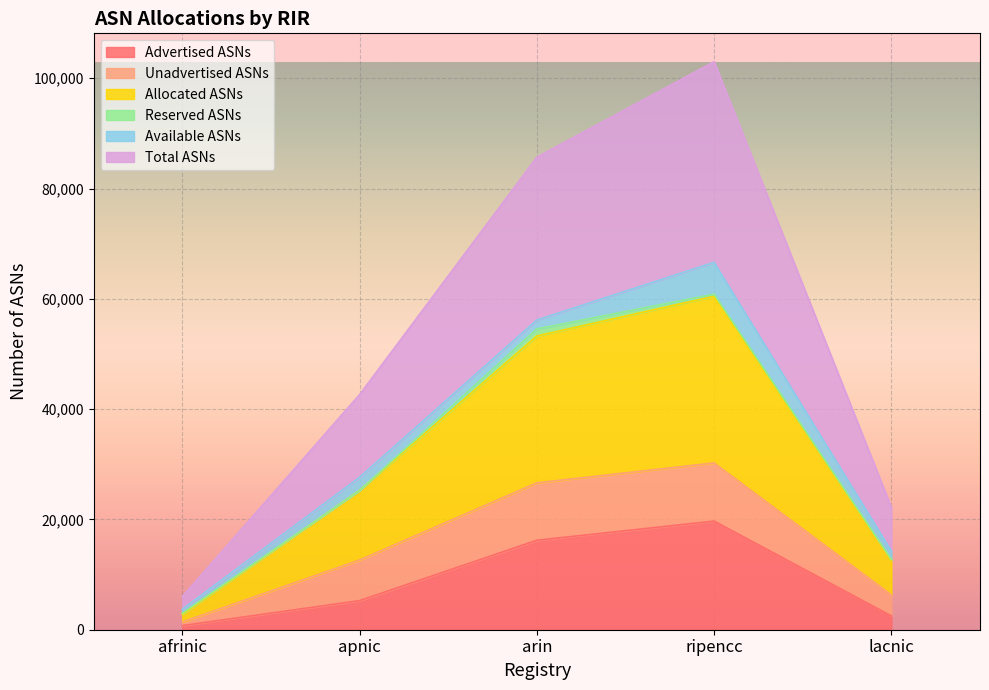

True or false: Total ASNs and Allocated ASNs intersect in this chart.

False